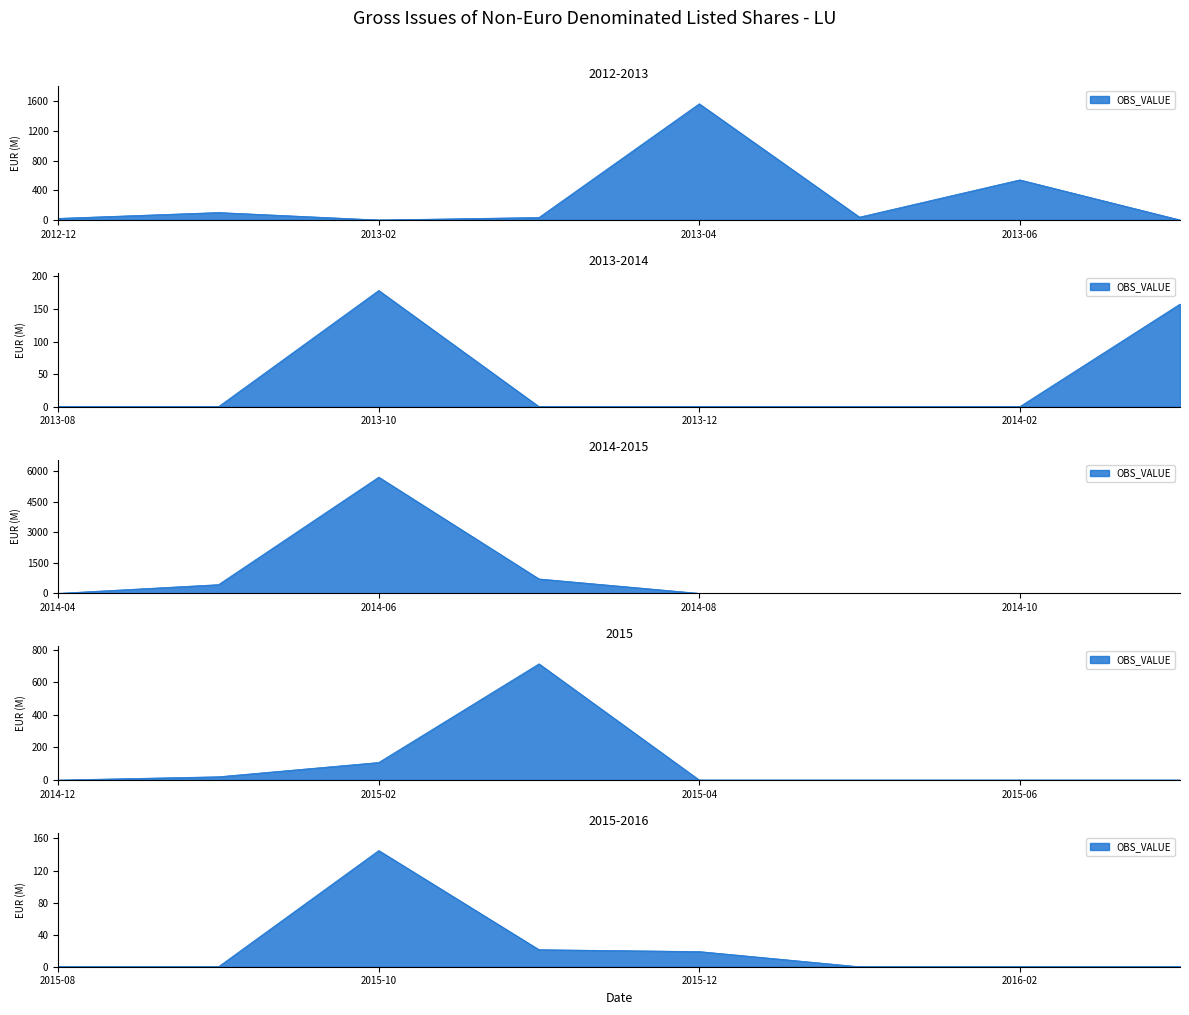

What is the change in value from 2013-04 to 2014-03?

-1408.2